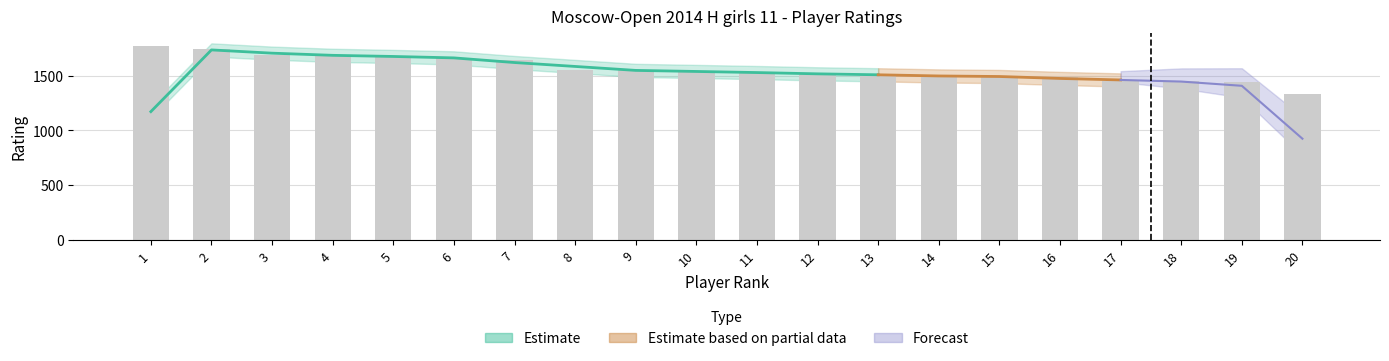

True or false: the data shows 2431 at 13.

False